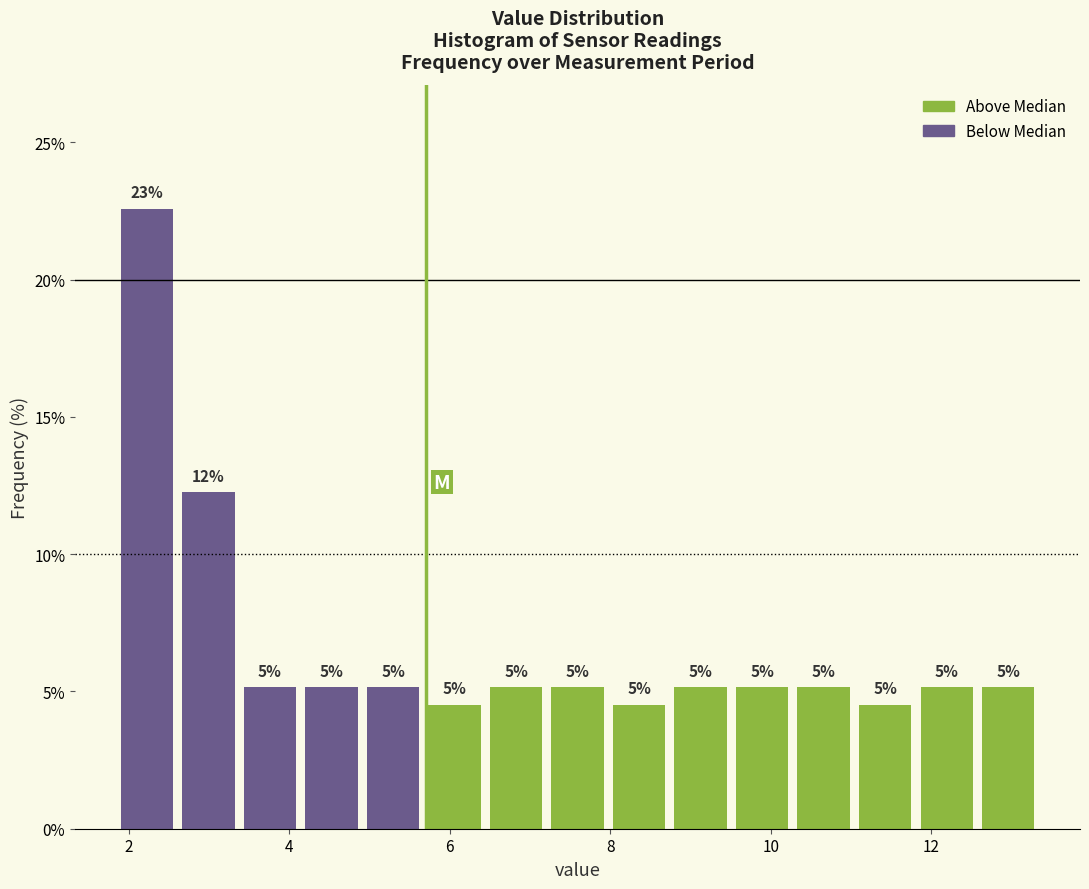

Read against the x-axis, roughly where is the centre of the tallest bar?

2.2